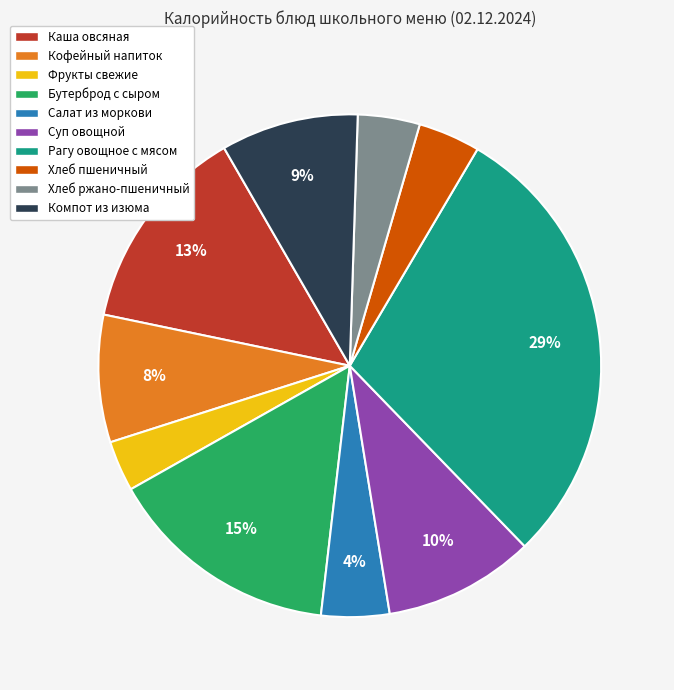

Is there a majority slice in this chart?

No